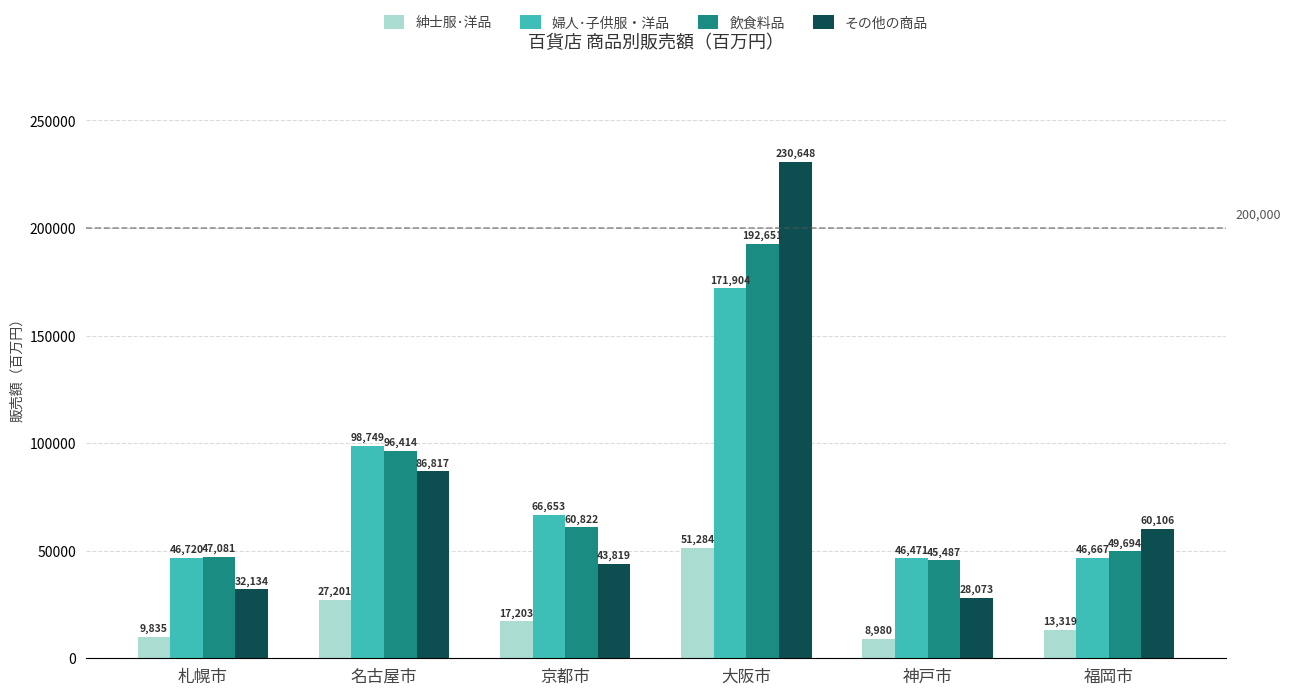

The value of その他の商品 at 福岡市 is 22804. True or false?

False